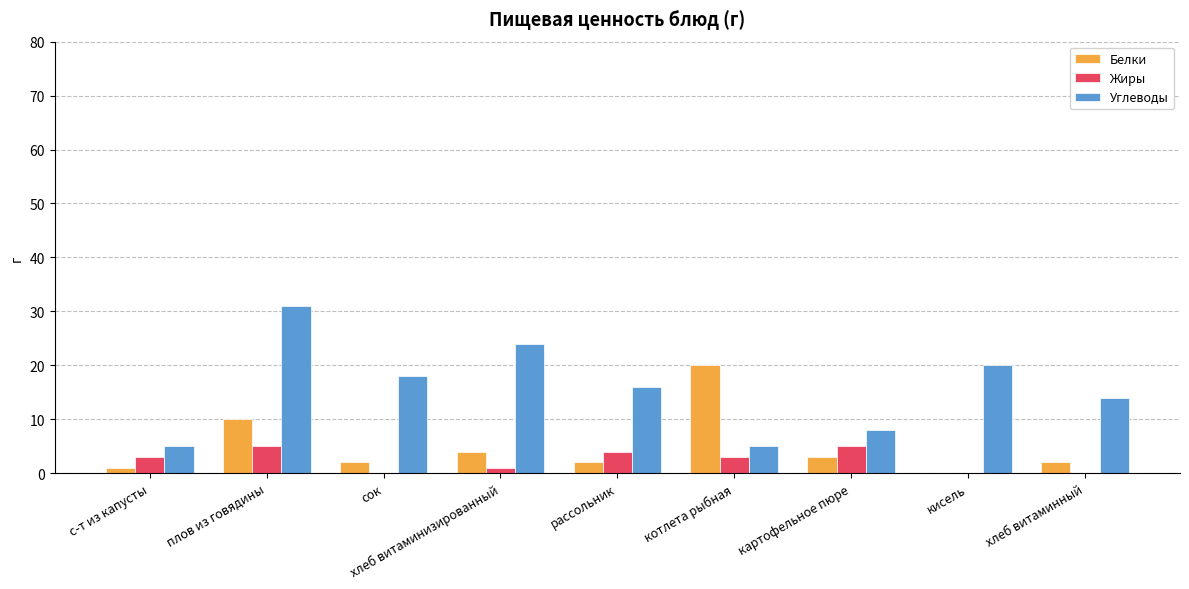

Count the number of data series in this chart.

3